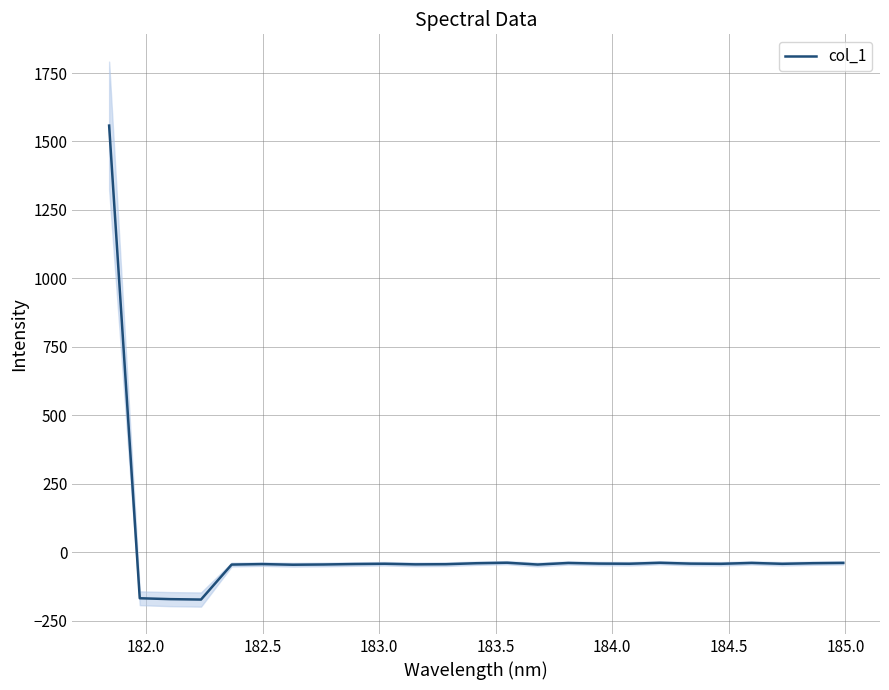

How many points are lower than both their immediate neighbors (excluding endpoints)?

7